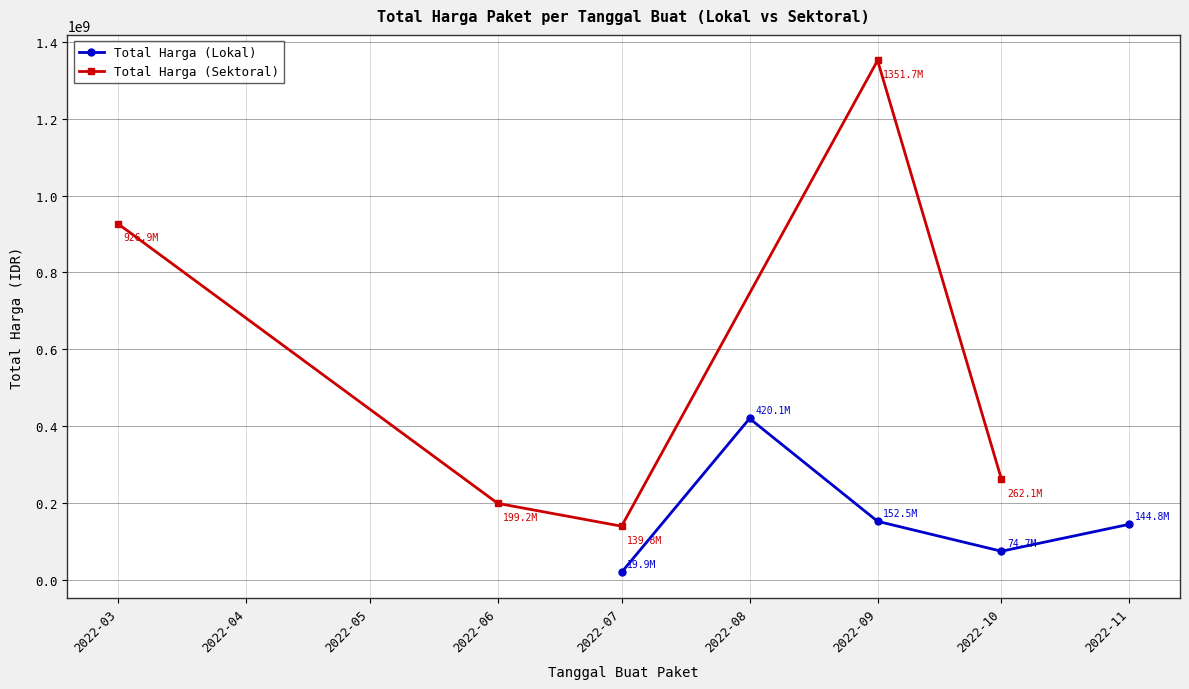

What value does the Total Harga (Lokal) series have at 2022-08?

420075000